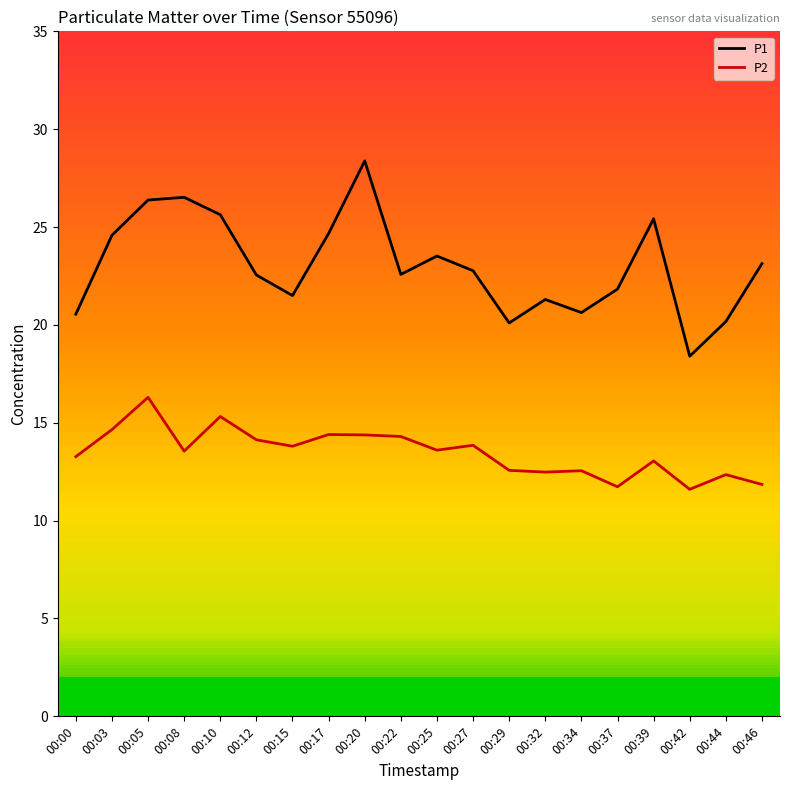

True or false: P1 and P2 intersect in this chart.

False